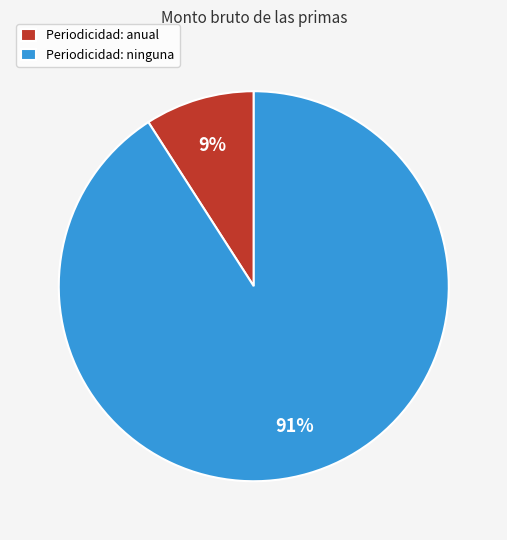

How many slices are in this pie chart?

2